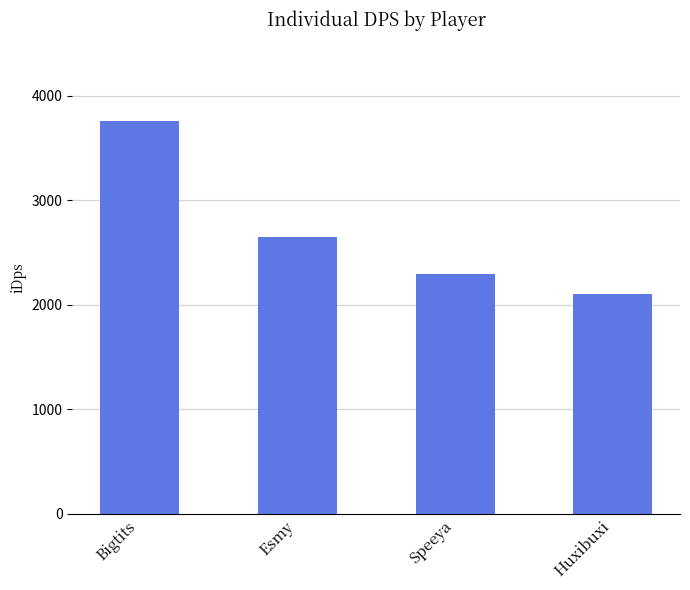

What position from the right is Esmy?

3